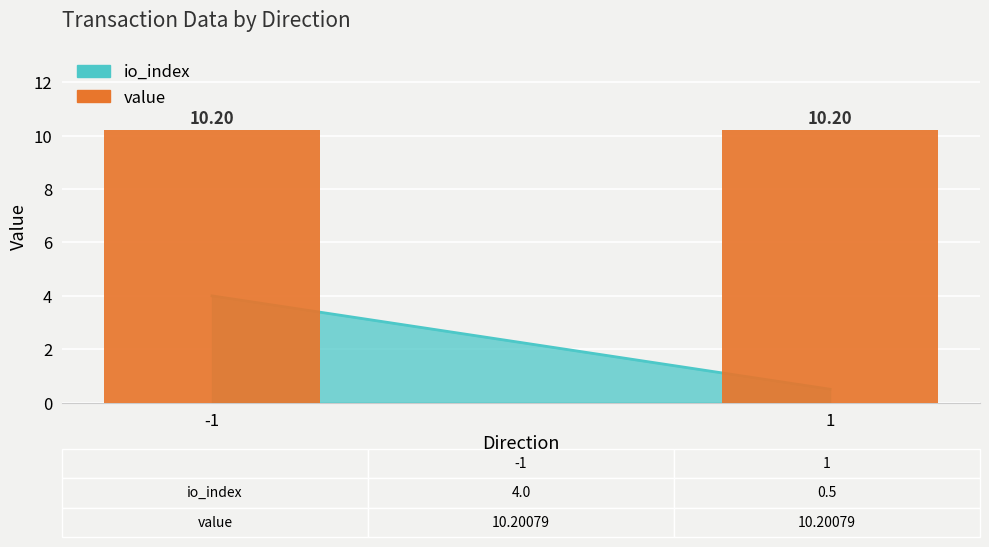

What is the value of the io_index bar at the 1st from the left?

4.0